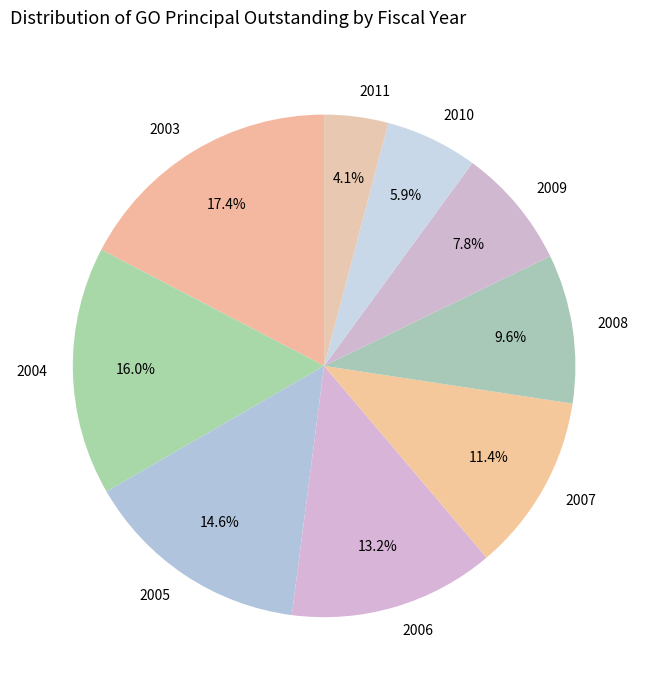

Which category has the biggest portion of the pie?

2003